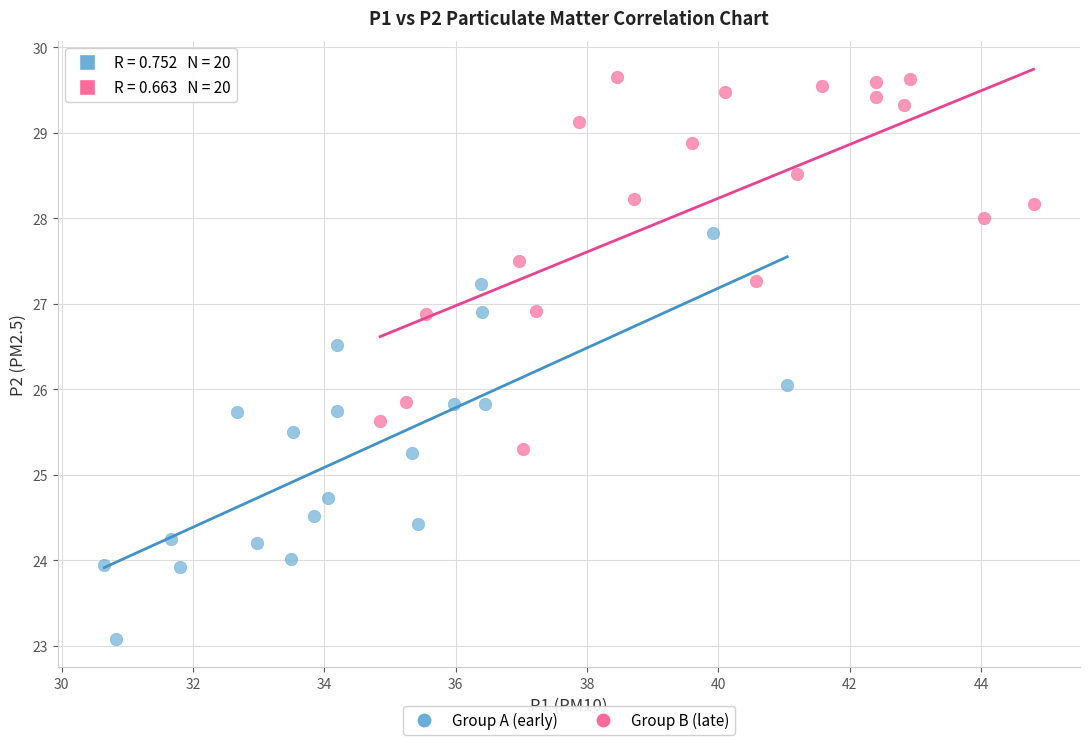

Which series has the largest Y range (max minus min)?

Group A (early)